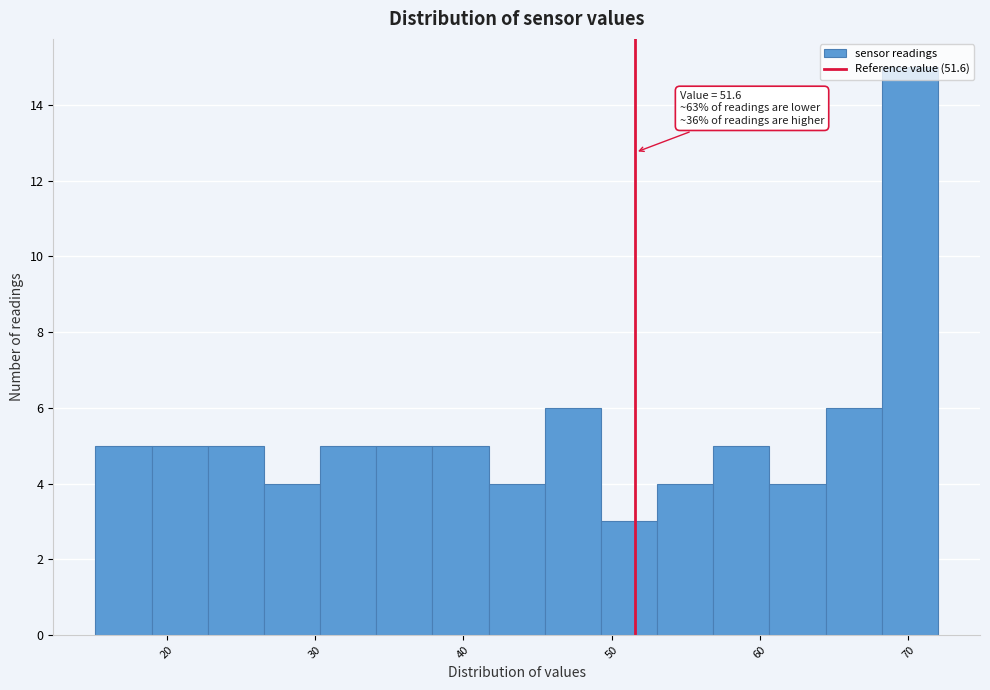

Around what value on the x-axis is the tallest bar? Give the approximate position of its centre, as read against the axis.

70